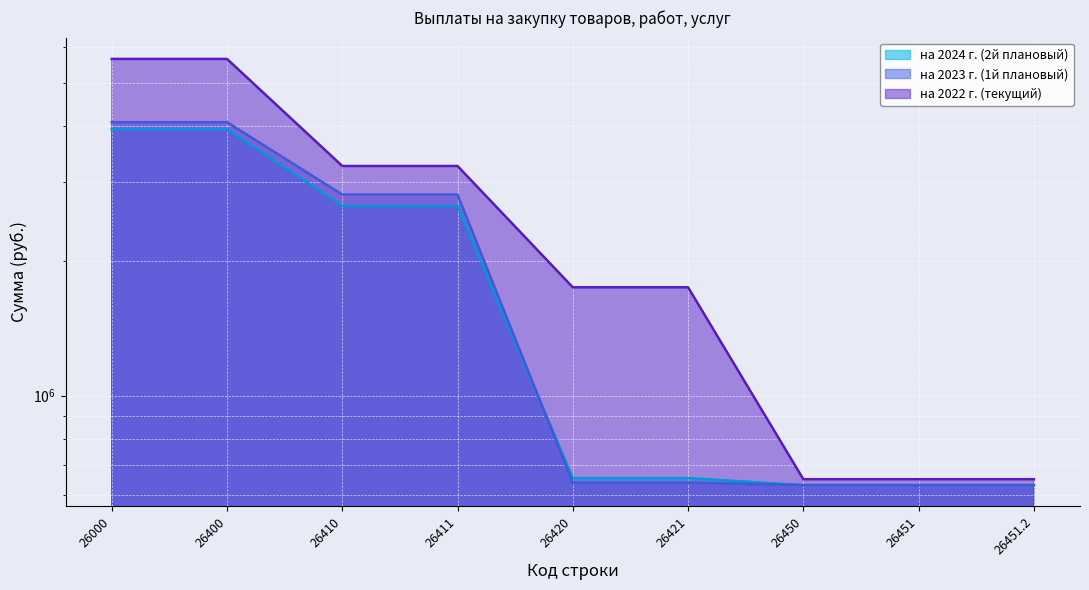

What is the sum of the на 2023 г. (1й плановый) values at 26451 and 26000?

4713673.0